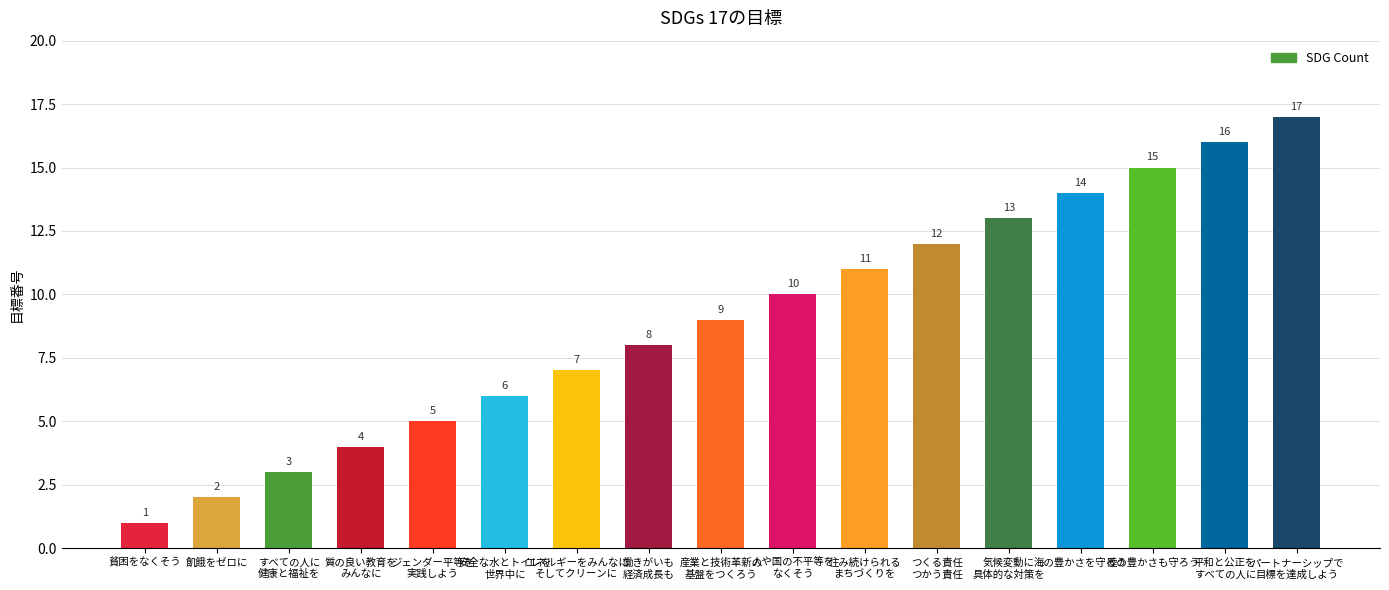

Which category has the highest value across all series?

パートナーシップで
目標を達成しよう